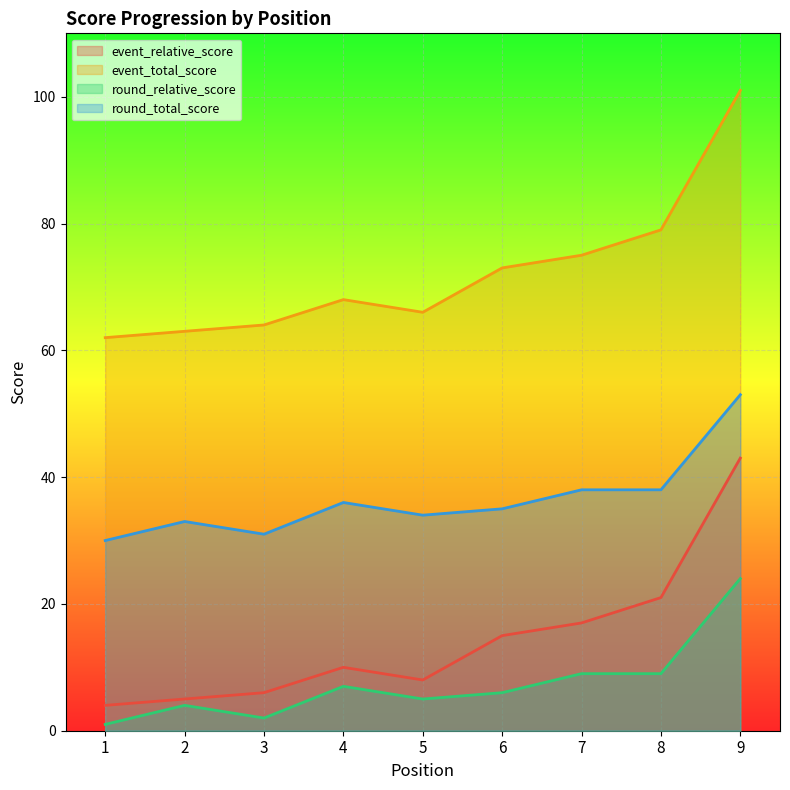

At how many categories does at least one series exceed 81?

1